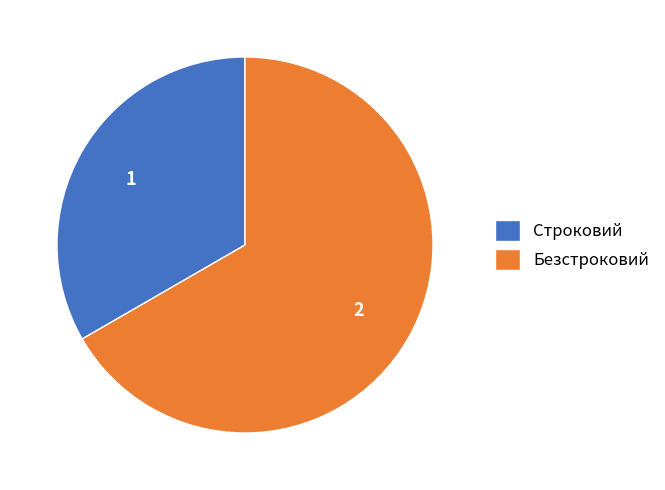

Which has a higher value, Безстроковий or Строковий?

Безстроковий